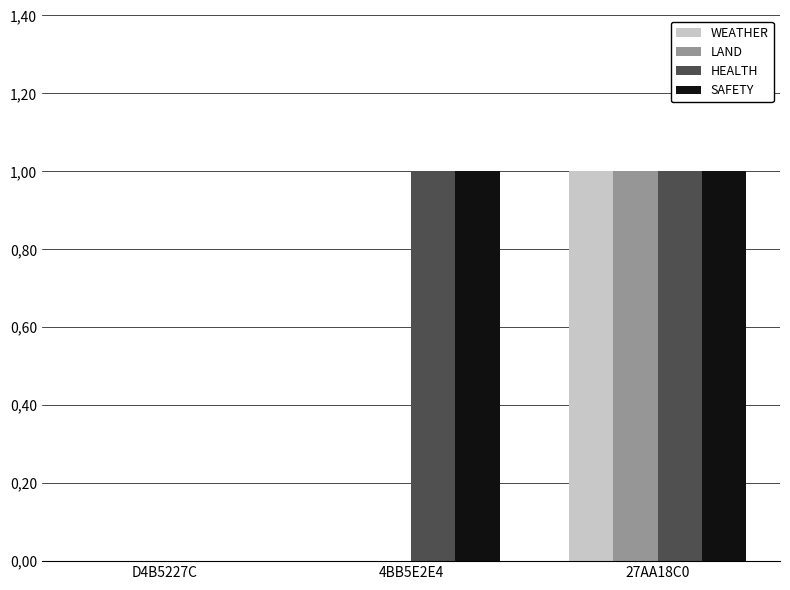

The value of LAND at 4BB5E2E4 is 0. True or false?

True